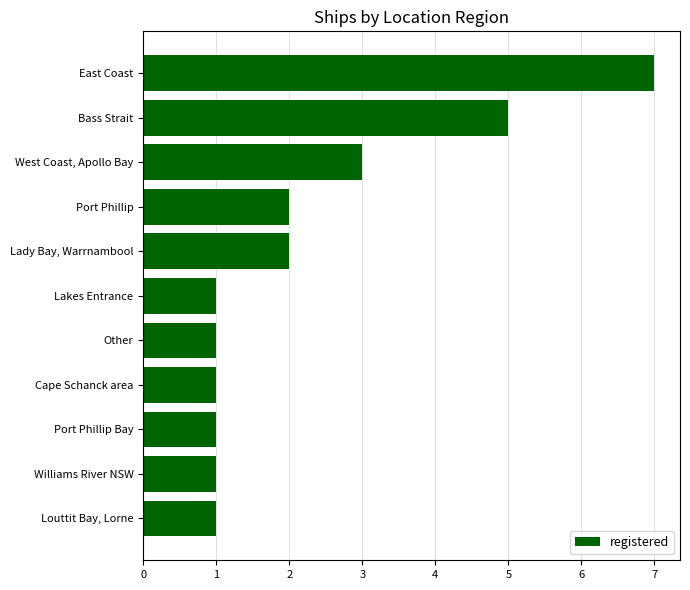

What is the difference between the second highest and second lowest values?

4